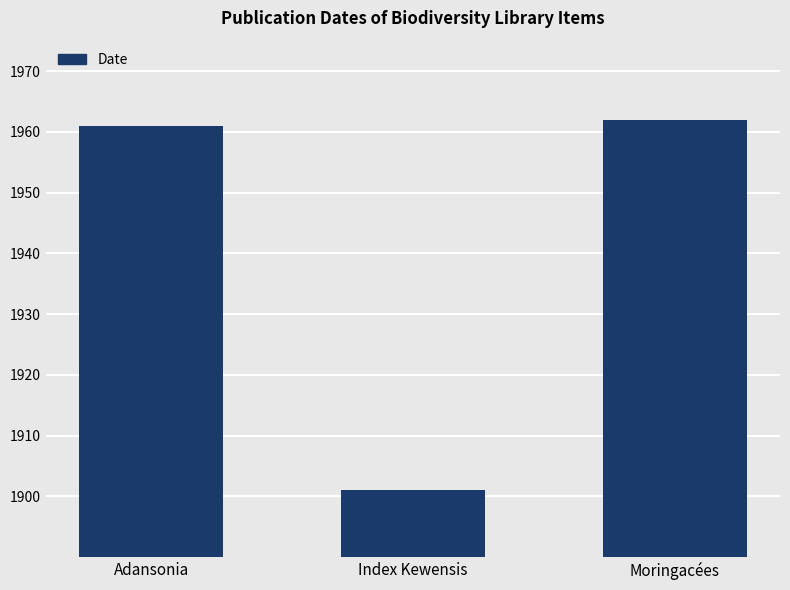

True or false: the data shows 115 at Adansonia.

False